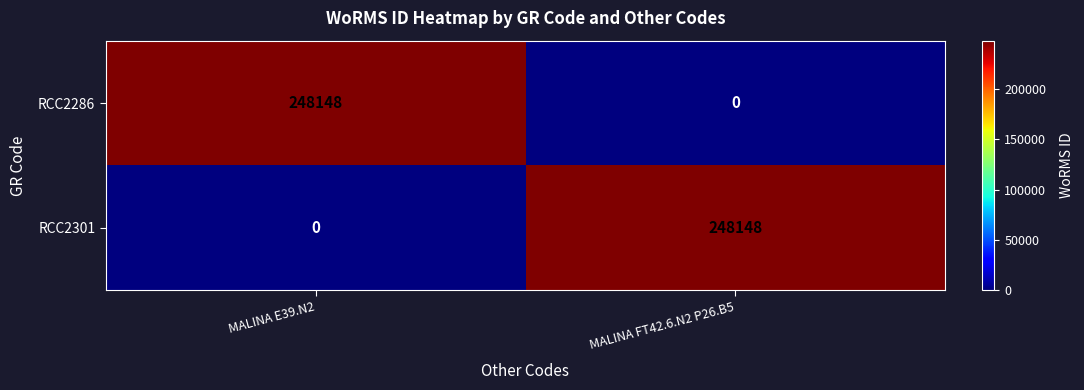

Reading left to right, list all the values displayed in this chart.

RCC2286: MALINA E39.N2=248148	MALINA FT42.6.N2 P26.B5=0
RCC2301: MALINA E39.N2=0	MALINA FT42.6.N2 P26.B5=248148